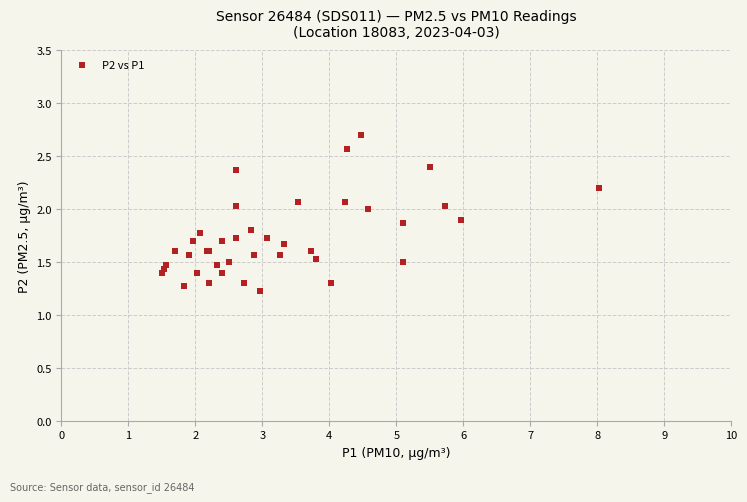

What Y value in the scatter plot is closest to 1?

1.2